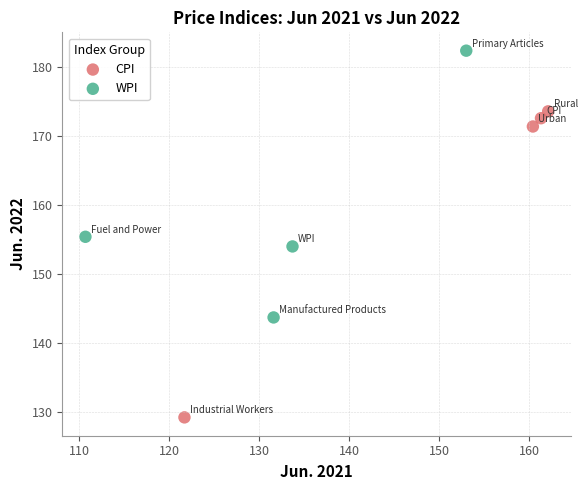

Which series has the largest Y range (max minus min)?

CPI